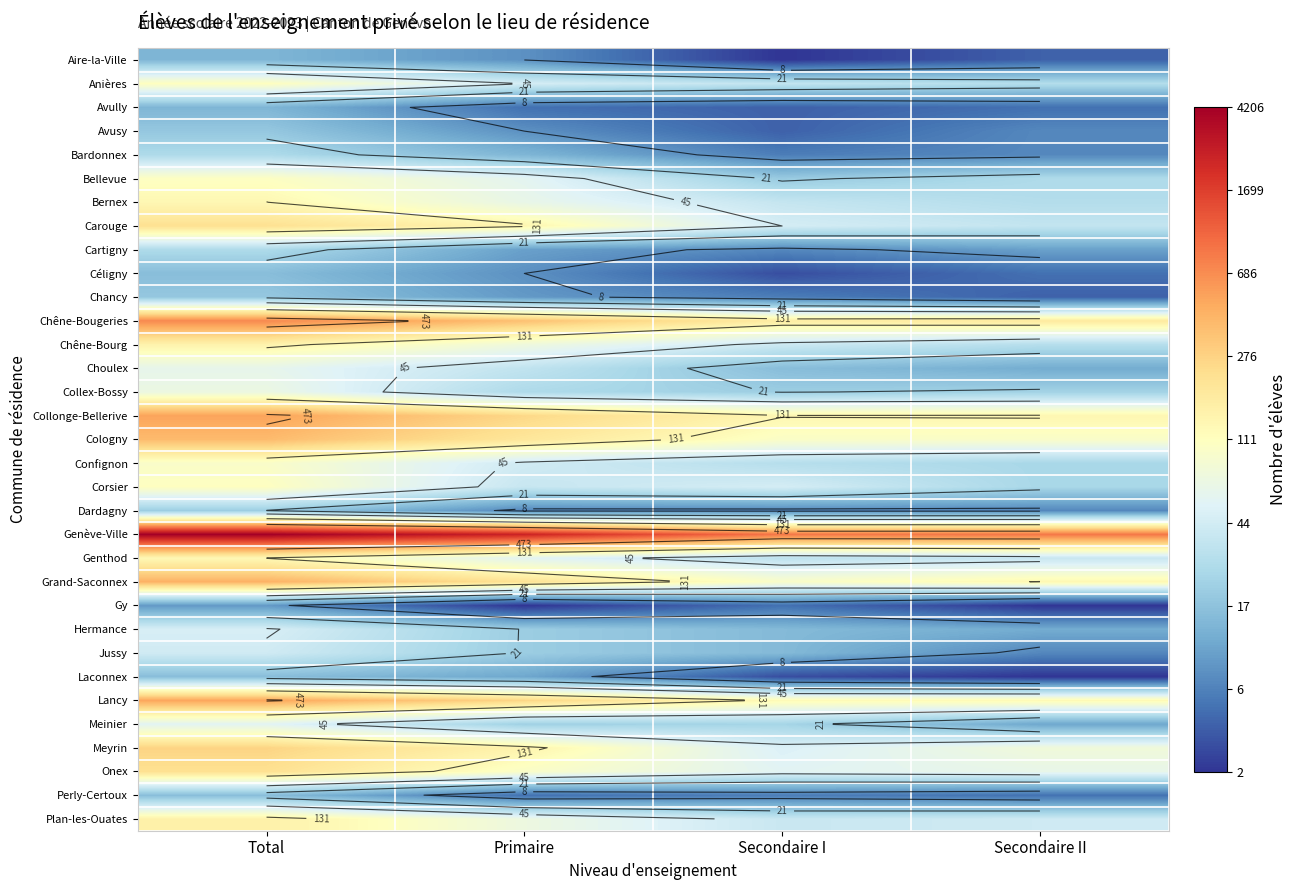

At which label does Bardonnex first exceed 2?

Total